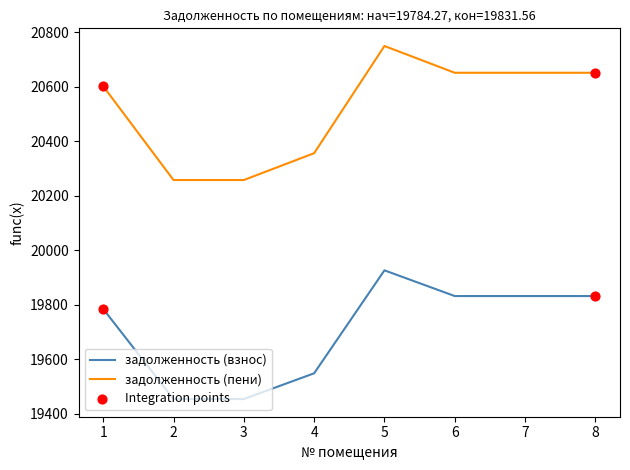

Which series has the largest range (max minus min)?

задолженность (пени)